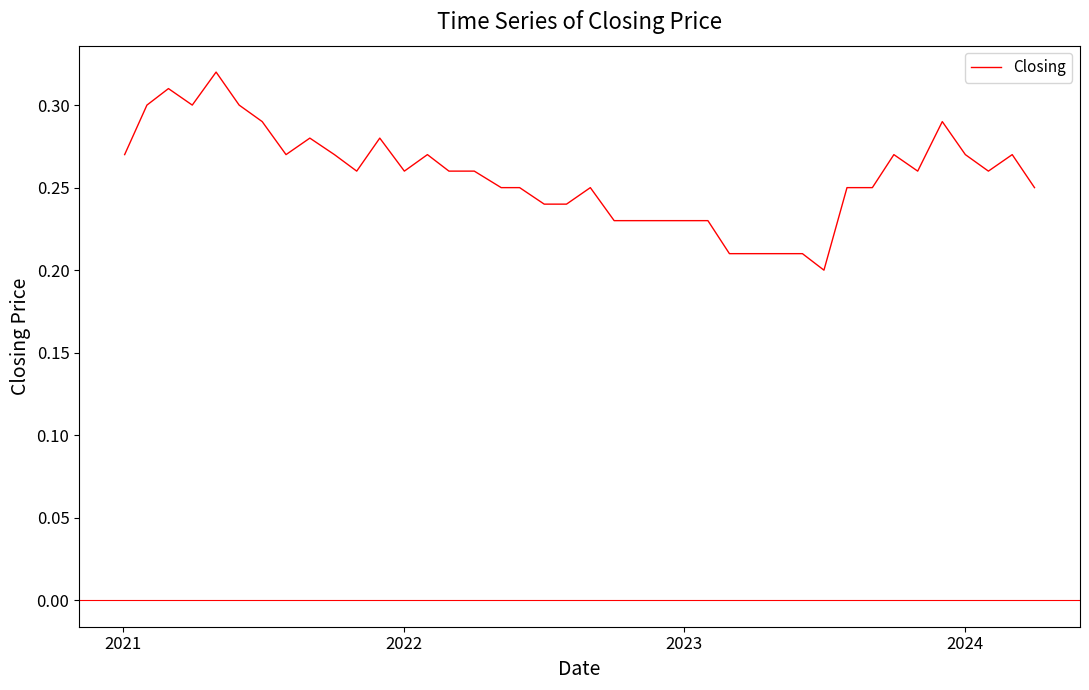

What is the value of the 34th point from the left?

0.3